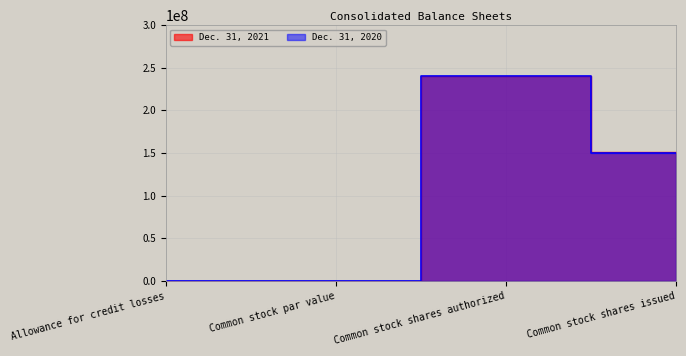

Which series has the largest range (max minus min)?

Dec. 31, 2021